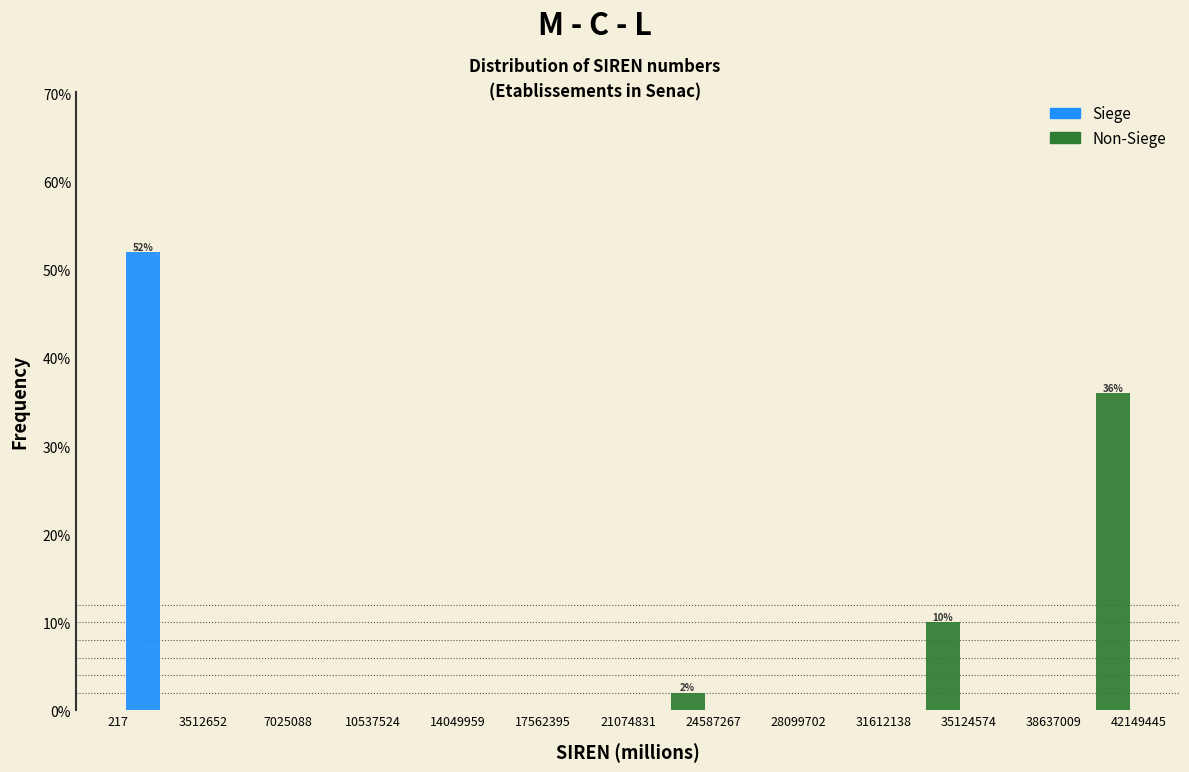

In the Non-Siege series, which range on the x-axis has the tallest bar?

38637009 to 42149445